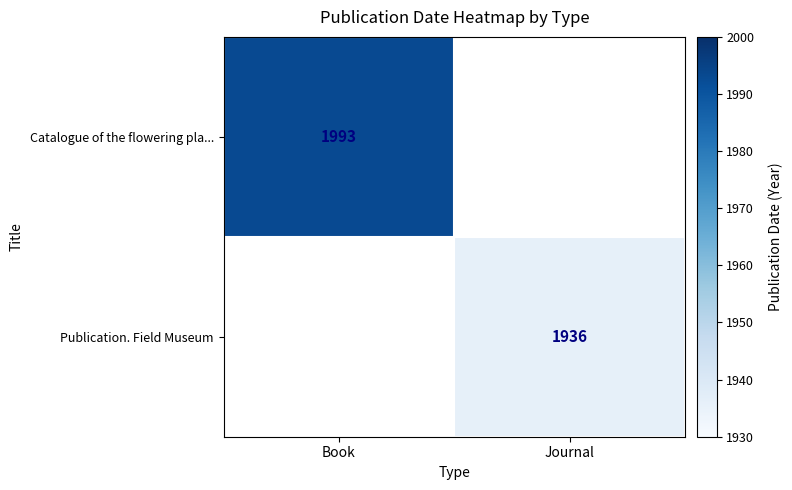

Is the value of Publication. Field Museum at Journal greater than the value of Catalogue of the flowering pla... at Book?

No